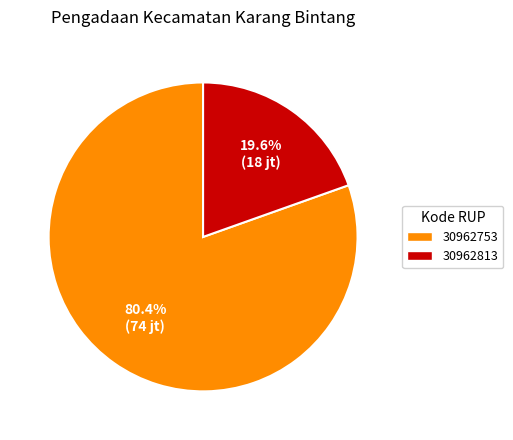

Which slice is the smallest?

30962813